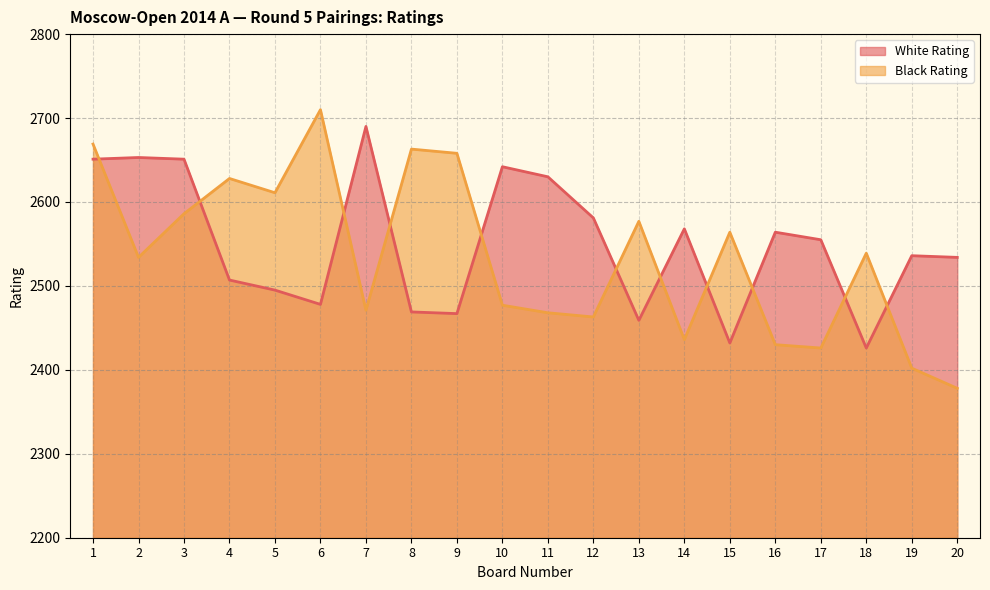

Reading right to left, extract all data points from this chart.

White Rating: 20=2534	19=2536	18=2426	17=2555	16=2564	15=2432	14=2568	13=2459	12=2581	11=2630	10=2642	9=2467	8=2469	7=2690	6=2478	5=2495	4=2507	3=2651	2=2653	1=2651
Black Rating: 20=2378	19=2402	18=2539	17=2426	16=2430	15=2564	14=2436	13=2577	12=2463	11=2468	10=2477	9=2658	8=2663	7=2471	6=2710	5=2611	4=2628	3=2586	2=2534	1=2669